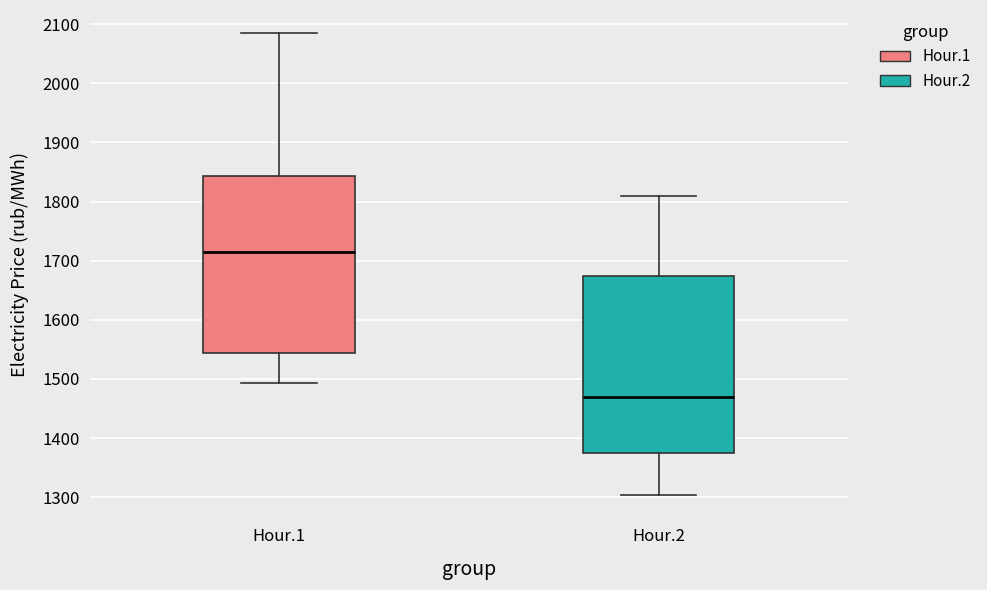

Which box's median line is the highest?

Hour.1